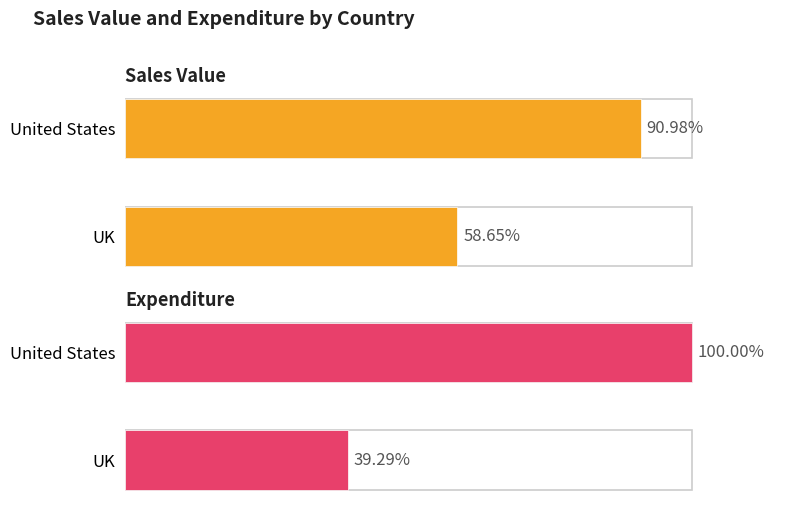

List the series in order of their peak value, highest first.

Expenditure, Sales Value